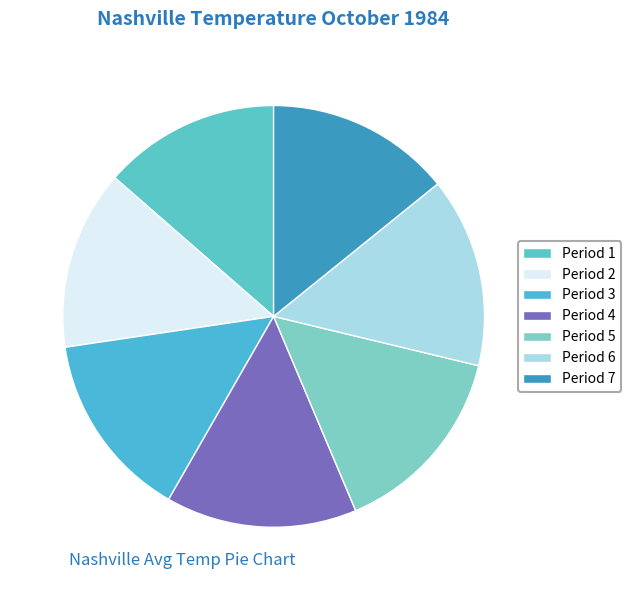

How many slices are in this pie chart?

7